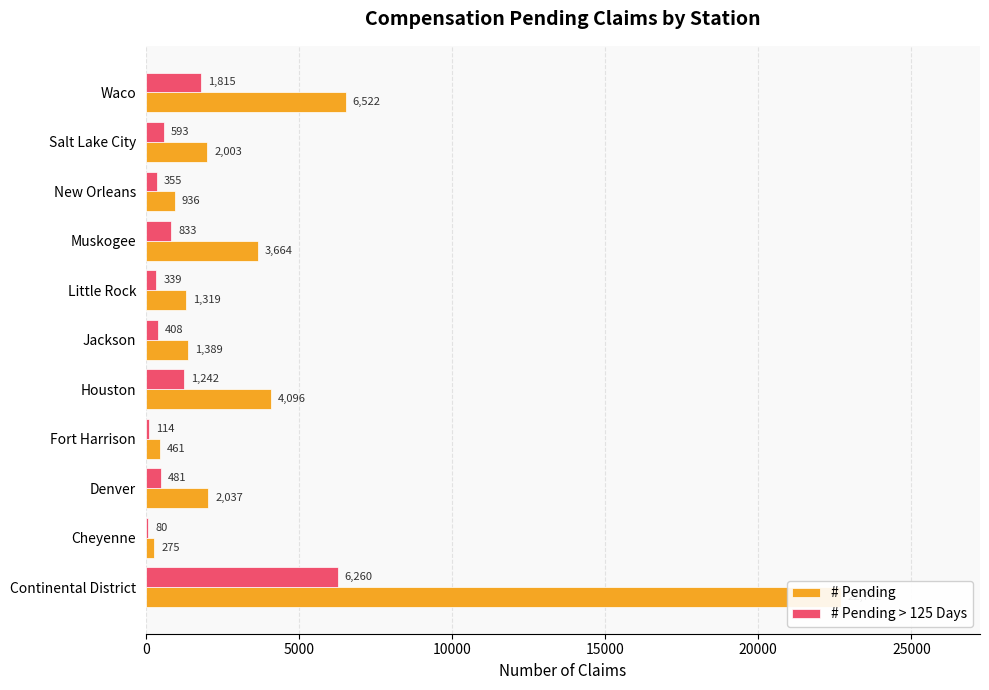

Reading left to right, list all the values displayed in this chart.

# Pending: 22702	275	2037	461	4096	1389	1319	3664	936	2003	6522
# Pending > 125 Days: 6260	80	481	114	1242	408	339	833	355	593	1815